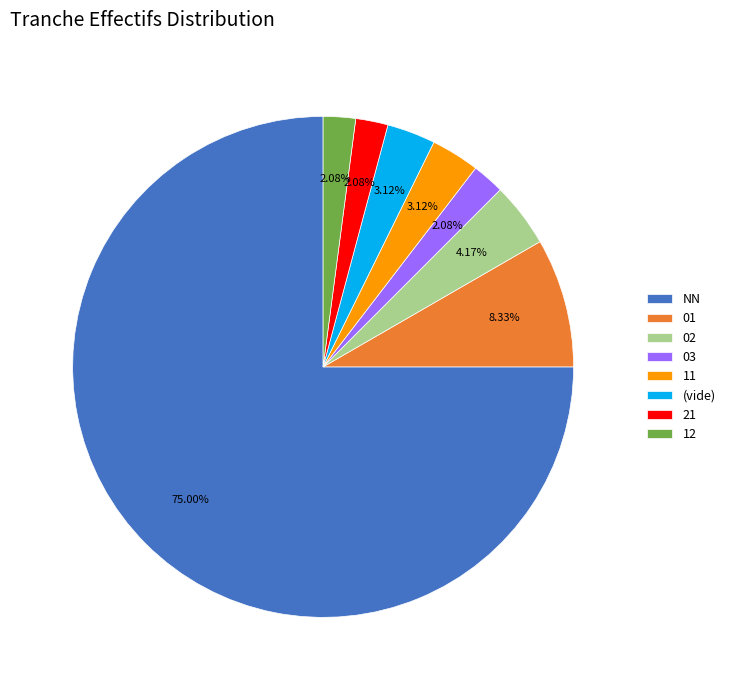

What is the largest slice in the pie chart?

NN